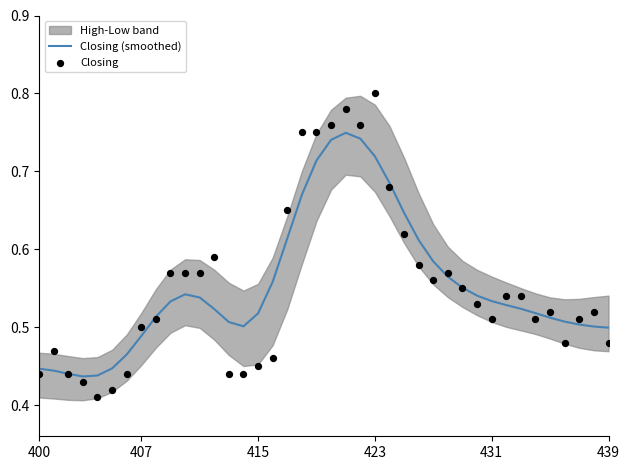

Which series reaches the maximum Y coordinate?

Closing